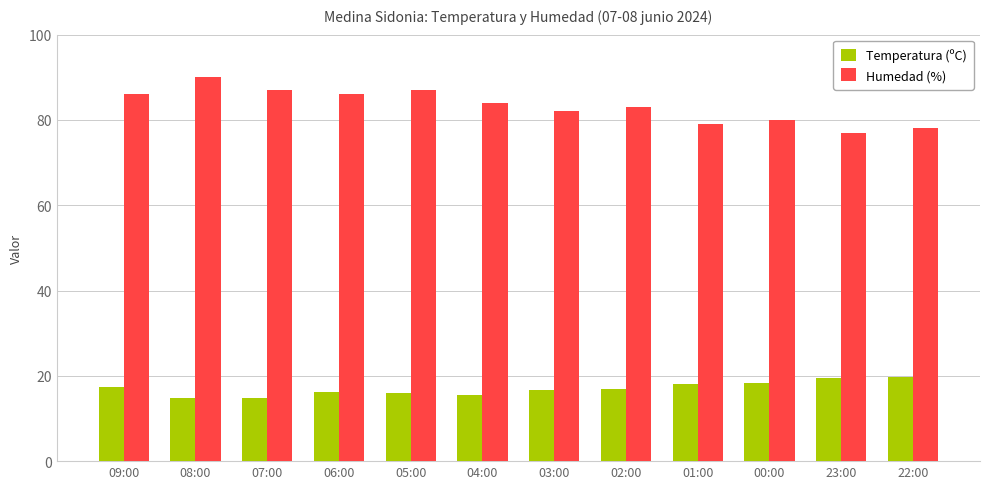

What is the approximate value of Humedad (%) at 00:00?

80.0